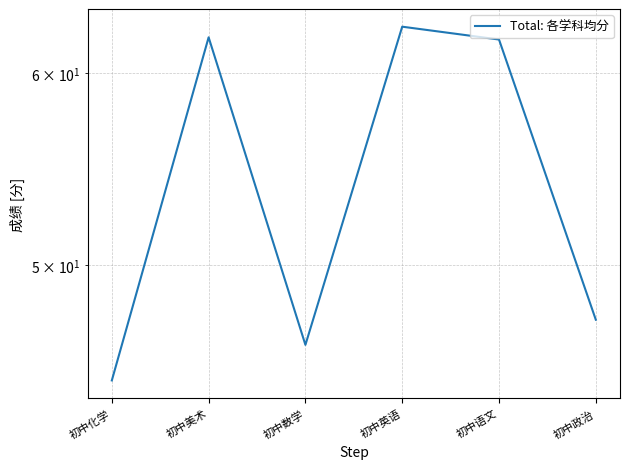

The chart shows a value of 62.0 at 初中语文. True or false?

True